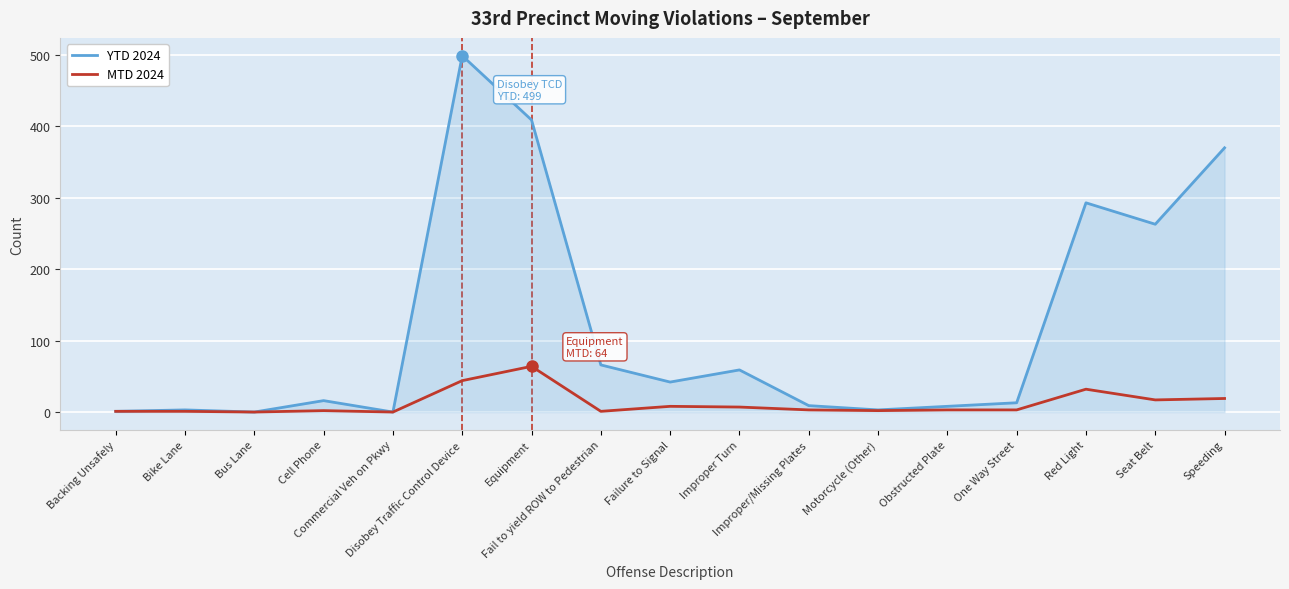

What position from the left is Backing Unsafely?

1